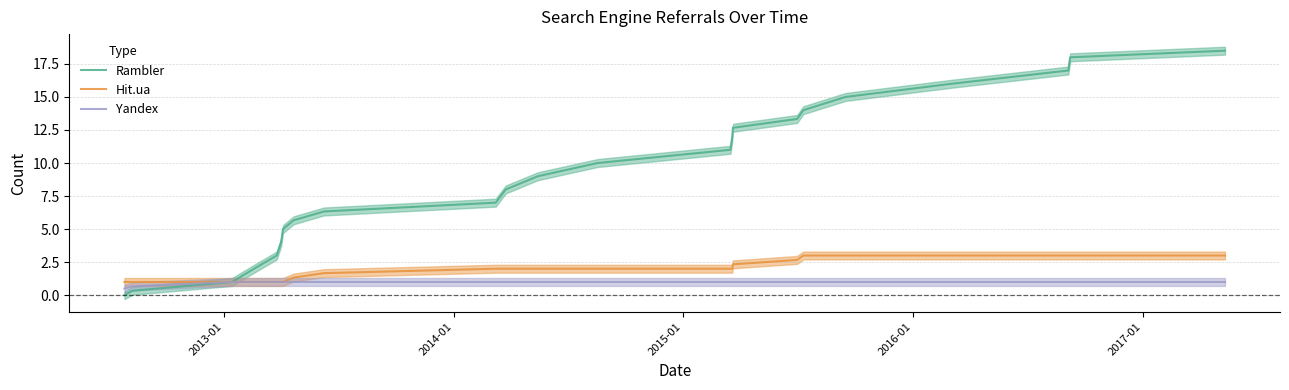

What is the maximum value for Hit.ua?

3.0